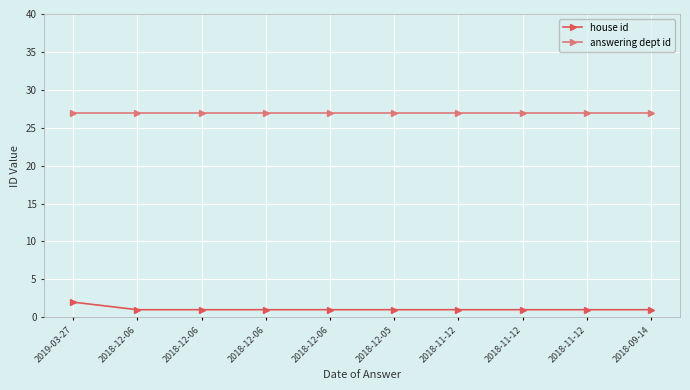

What is the greatest value displayed?

27